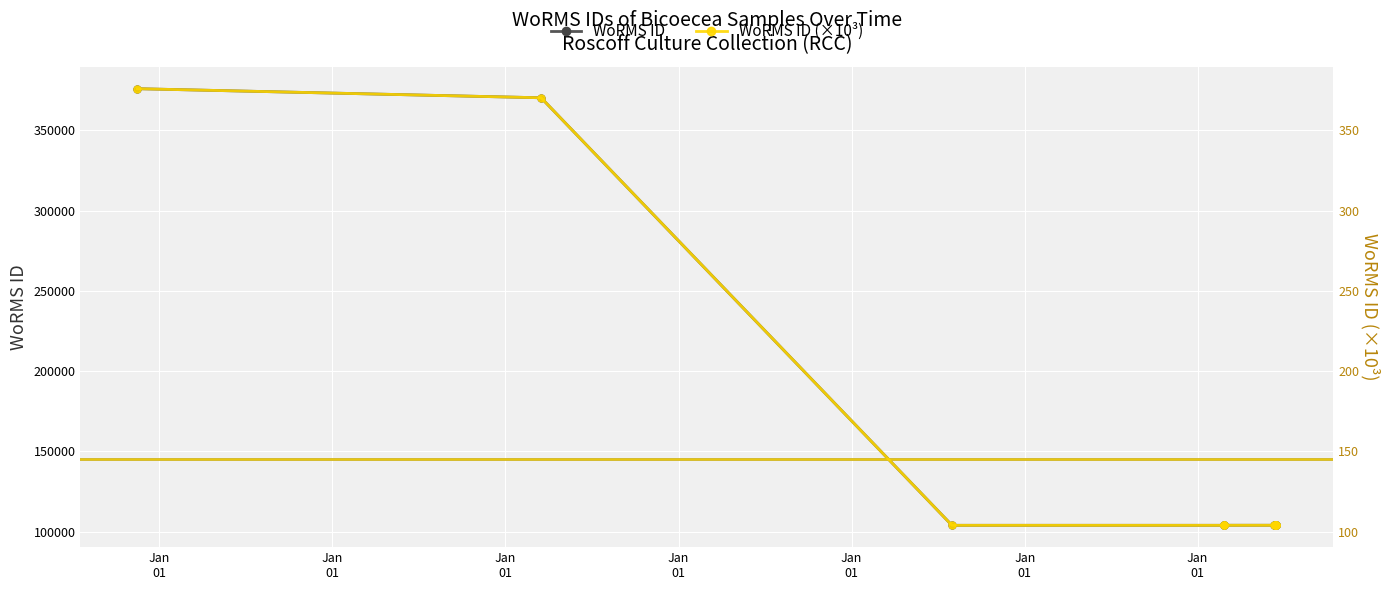

Where is the first local maximum for WoRMS ID?

Jan
01